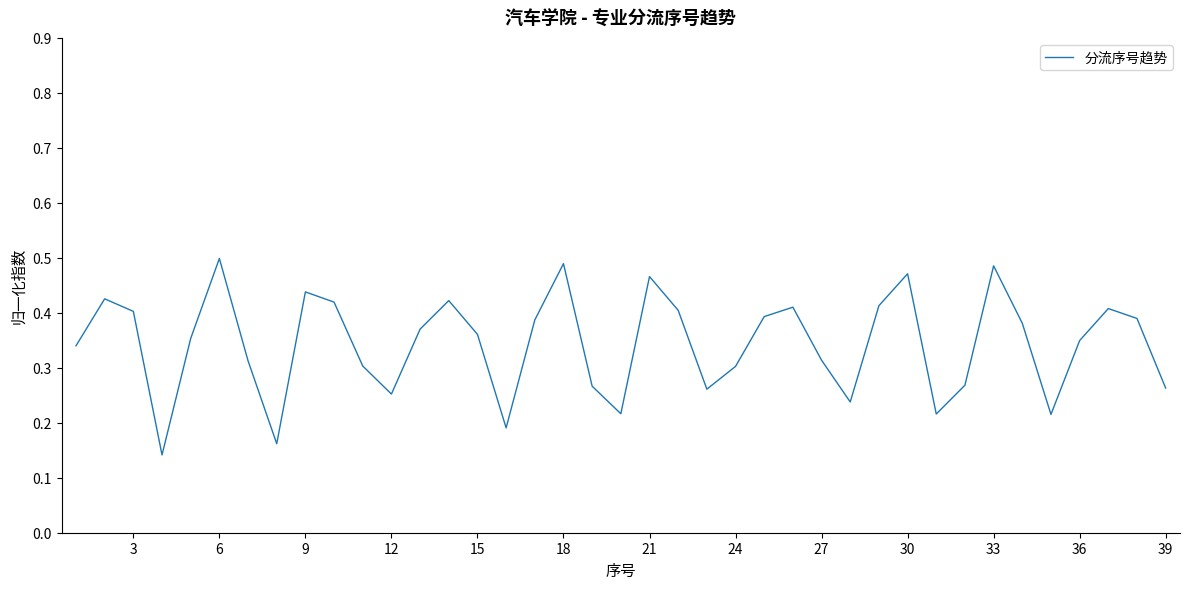

Does the chart have visible grid lines?

No